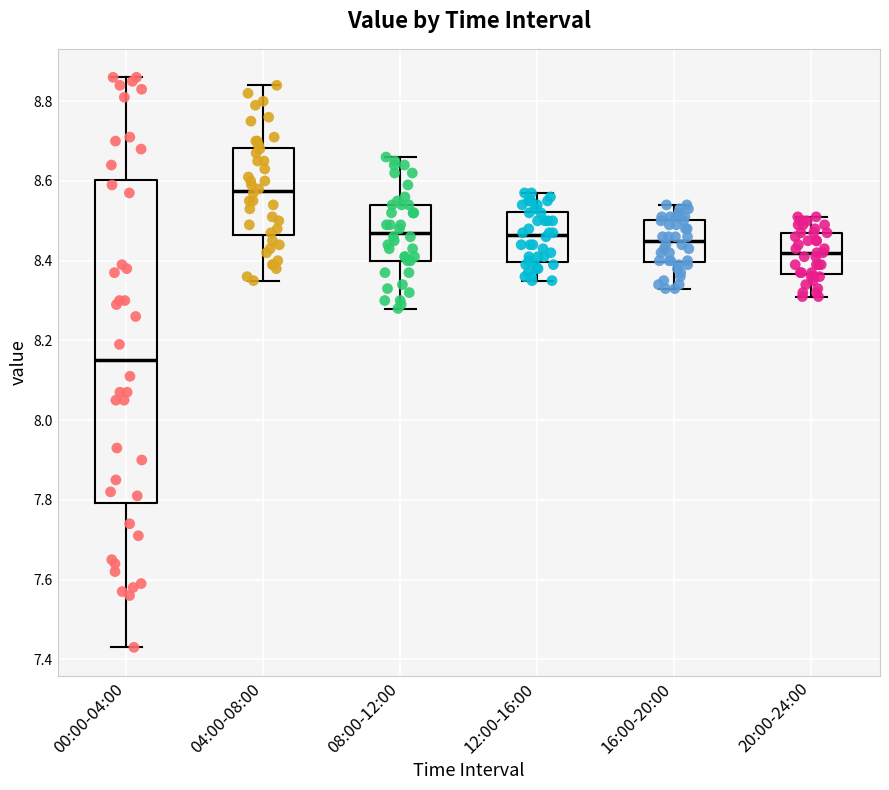

Which box is the tallest, from its lower edge to its upper edge?

00:00-04:00